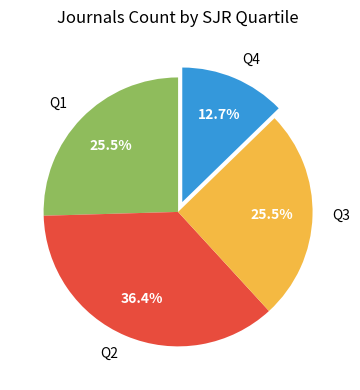

How many slices are in this pie chart?

4